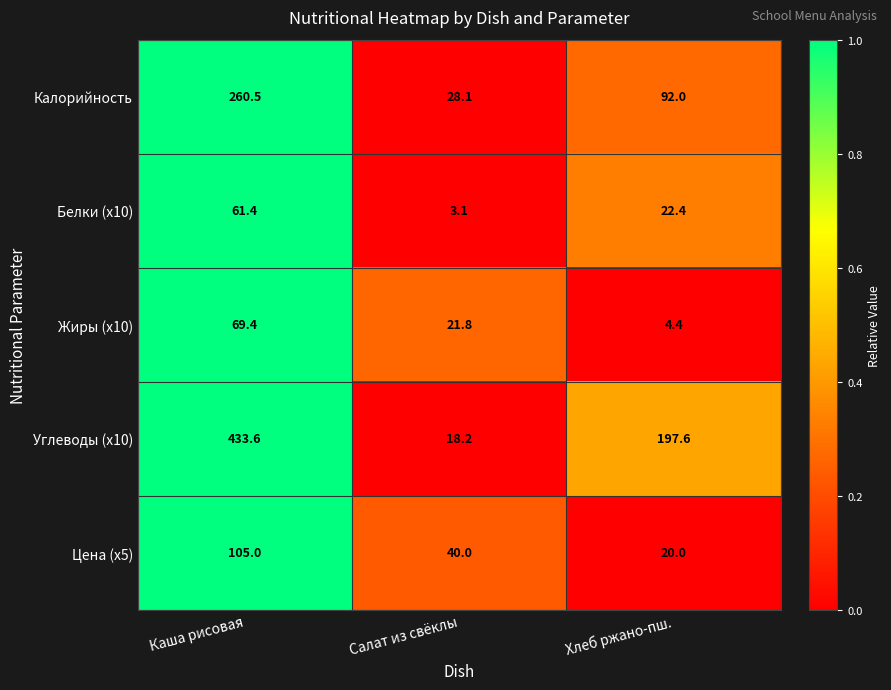

At which category does the chart reach its peak across all series?

Каша рисовая